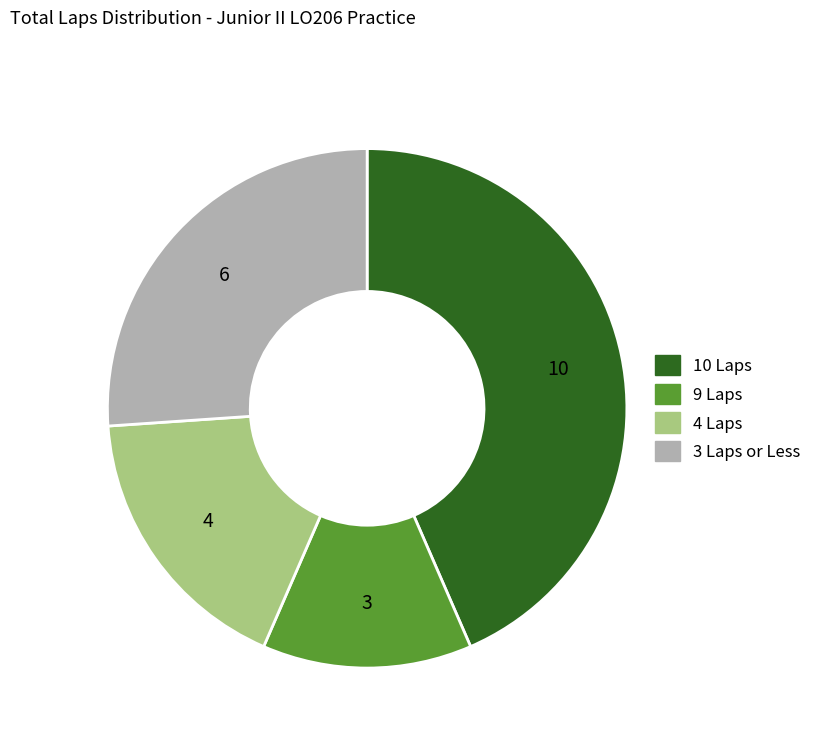

Is there a majority slice in this chart?

No